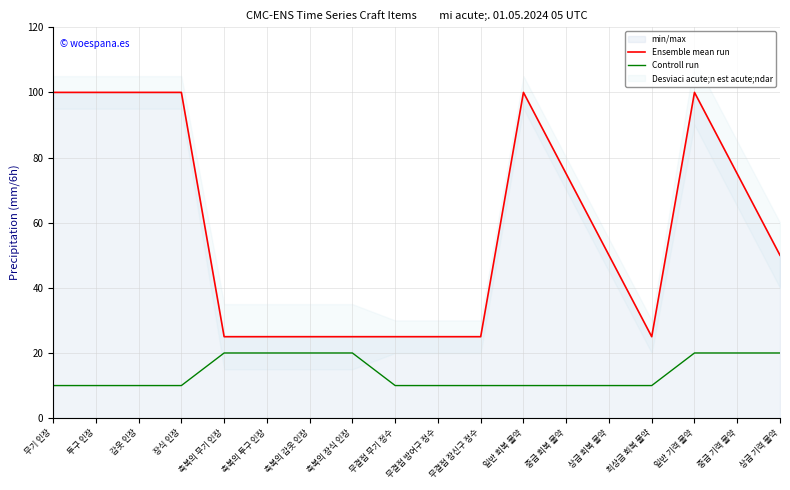

Rank the categories by Controll run value from lowest to highest.

무기 인장, 투구 인장, 갑옷 인장, 장식 인장, 무결점 무기 정수, 무결점 방어구 정수, 무결점 장신구 정수, 일반 회복 물약, 중급 회복 물약, 상급 회복 물약, 최상급 회복 물약, 축복의 무기 인장, 축복의 투구 인장, 축복의 갑옷 인장, 축복의 장식 인장, 일반 기력 물약, 중급 기력 물약, 상급 기력 물약